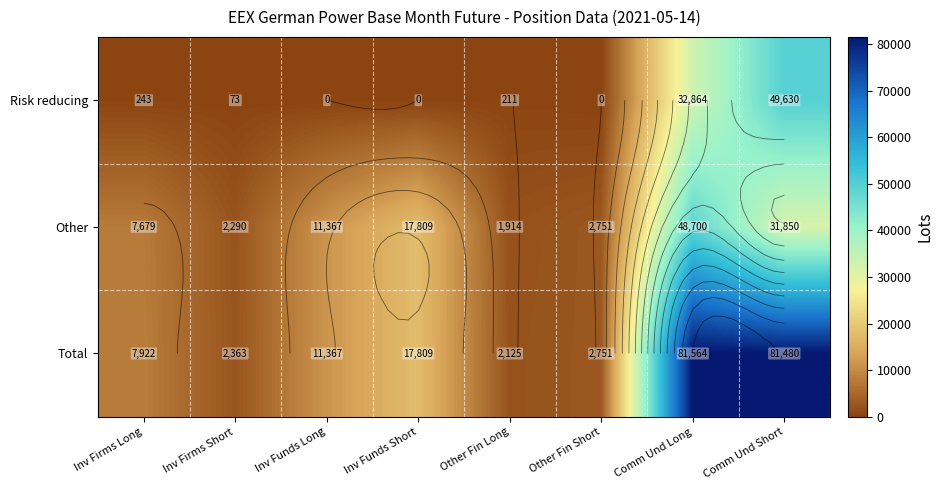

Rank the categories by Risk reducing value from lowest to highest.

Inv Funds Long, Inv Funds Short, Other Fin Short, Inv Firms Short, Other Fin Long, Inv Firms Long, Comm Und Long, Comm Und Short